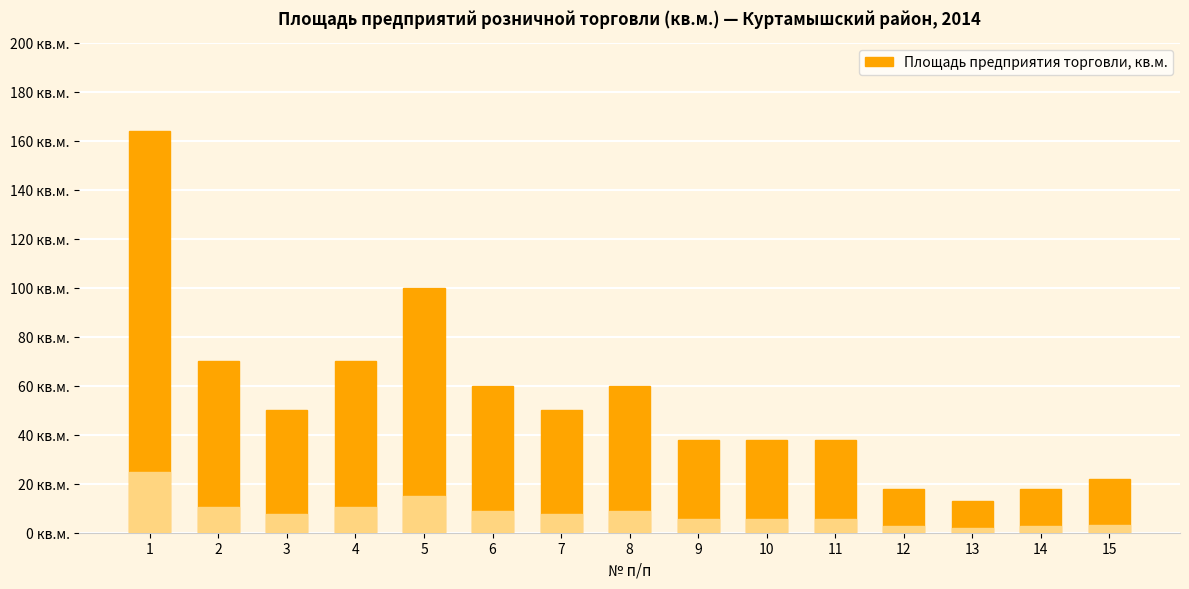

List the labels in order of value, largest first.

1, 5, 2, 4, 6, 8, 3, 7, 9, 10, 11, 15, 12, 14, 13